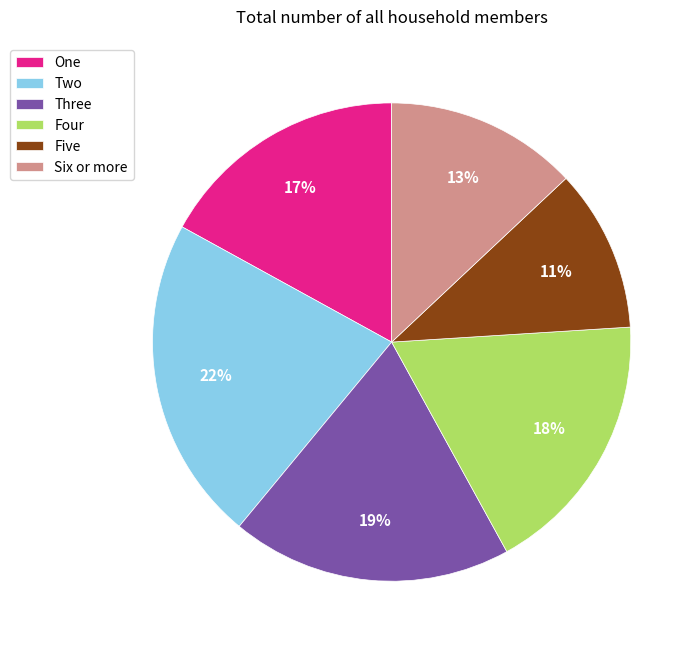

To the nearest percent, what is the average slice percentage?

17%